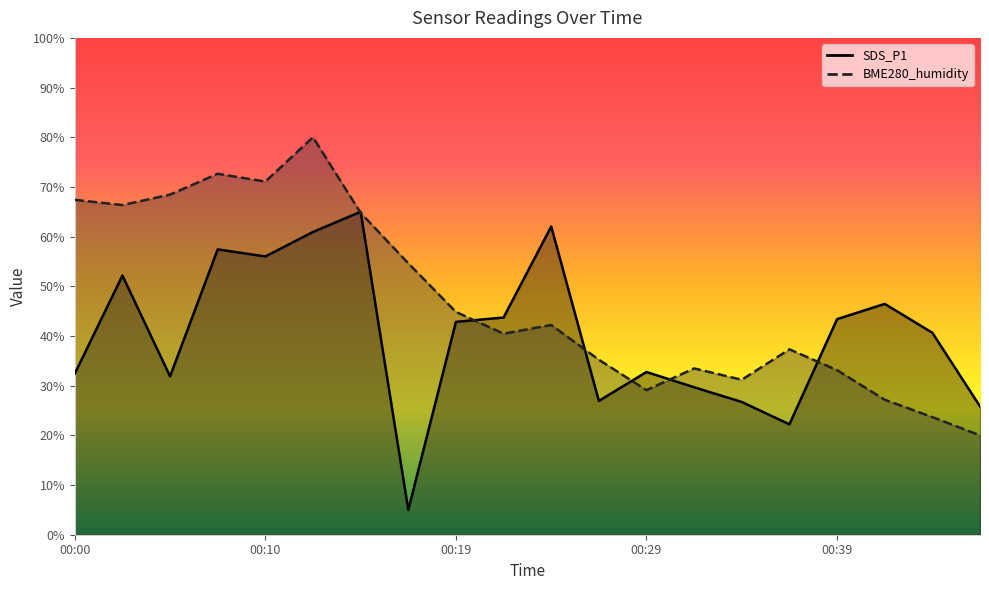

How many data points in BME280_humidity are above 42?

10